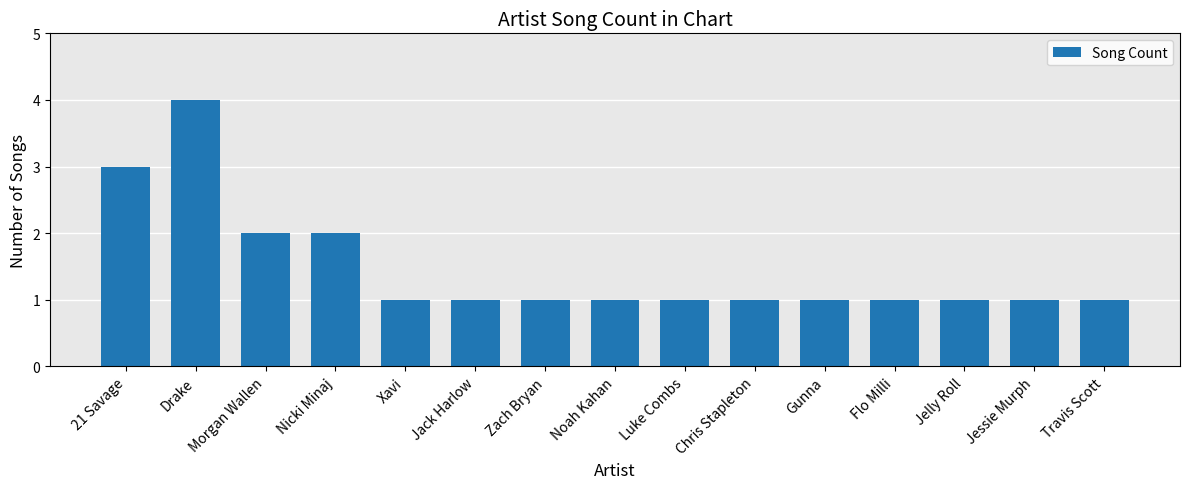

What is the sum of all values?

22